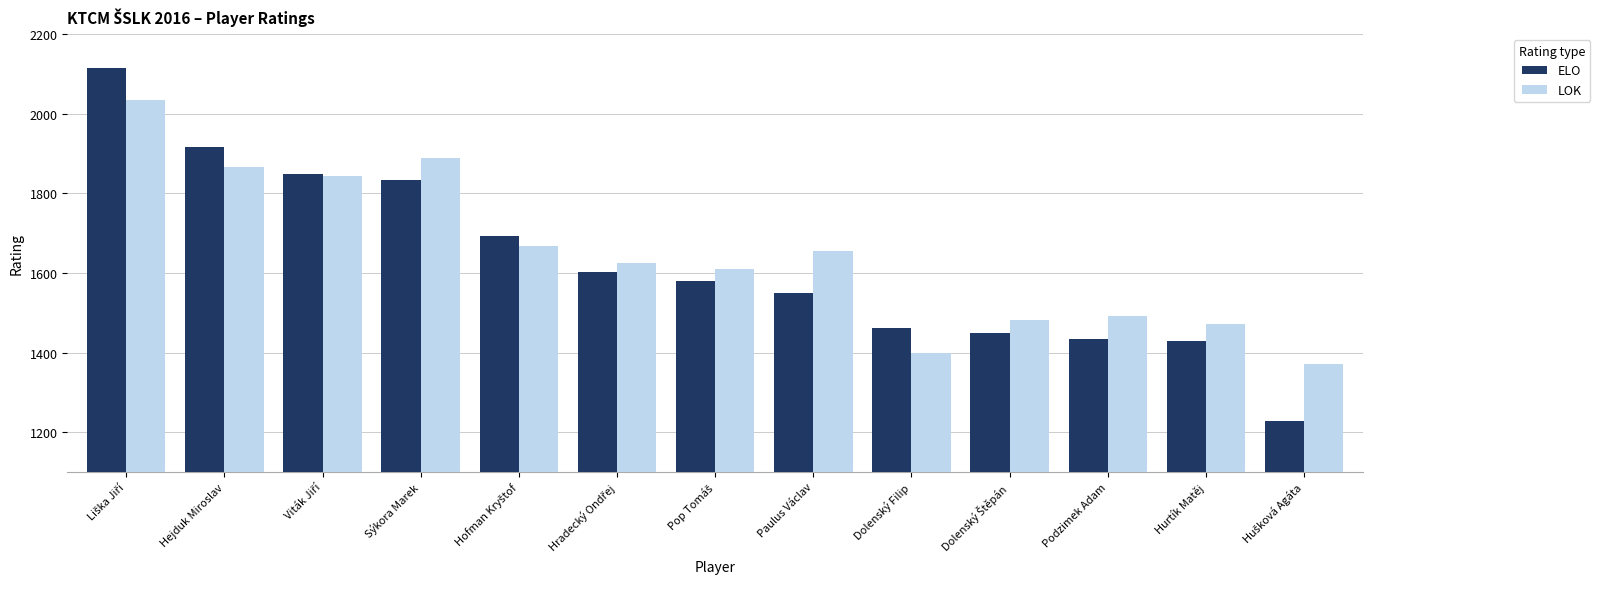

Which series has the largest range (max minus min)?

ELO